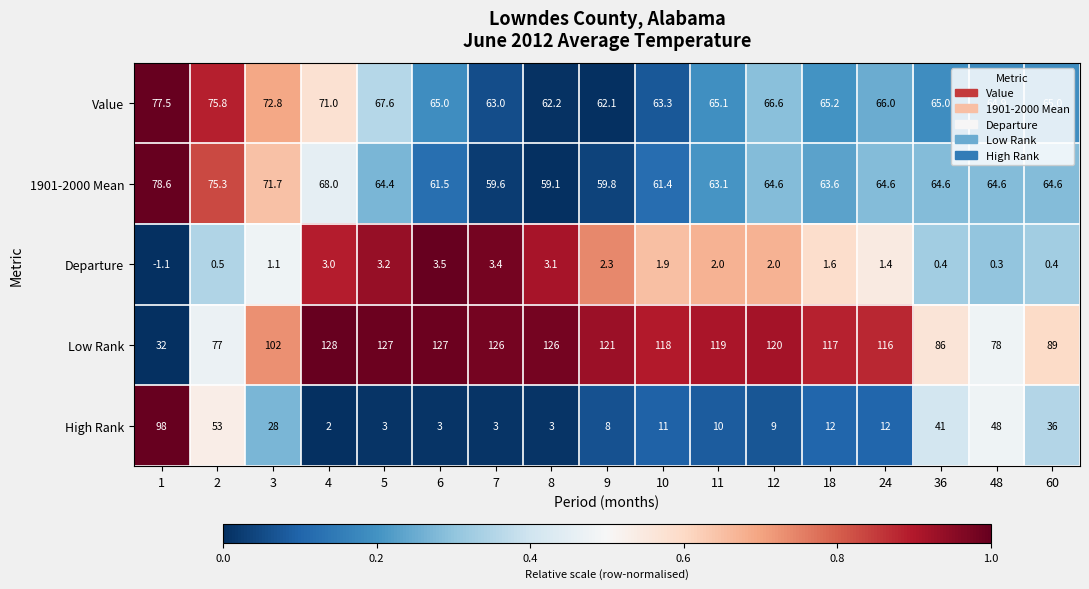

Count the number of data series in this chart.

5